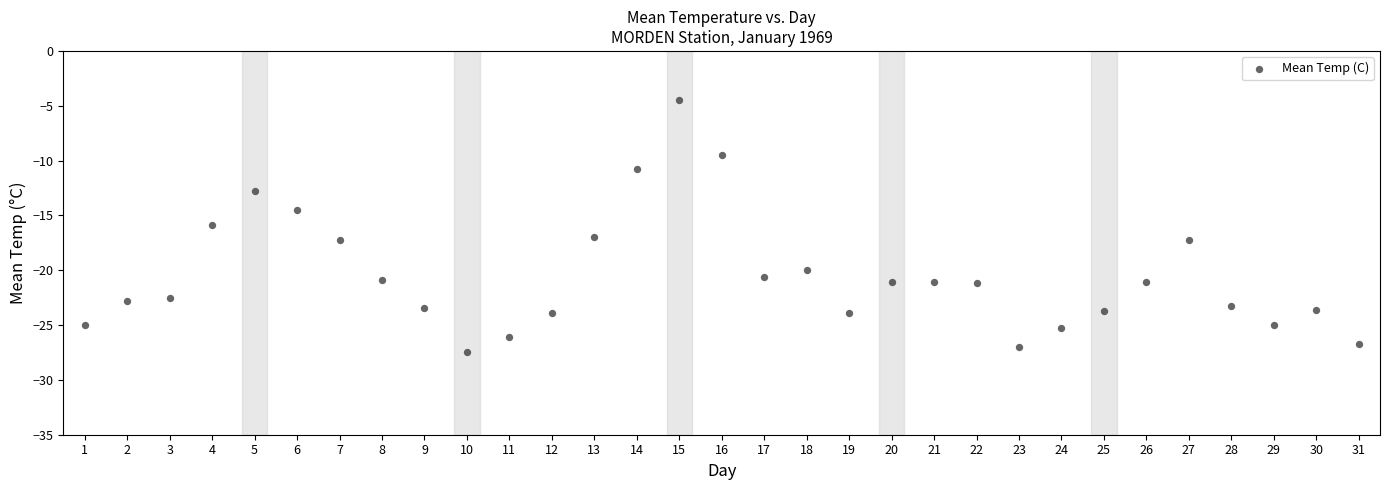

What is the range of Y values (max minus min)?

23.0